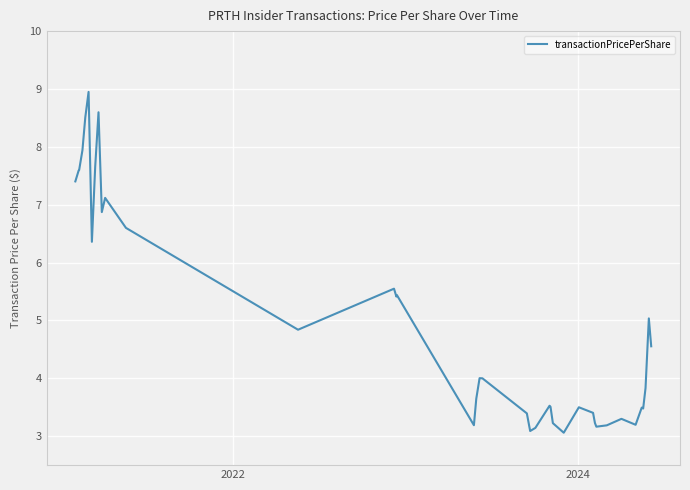

How many values are below 4?

20